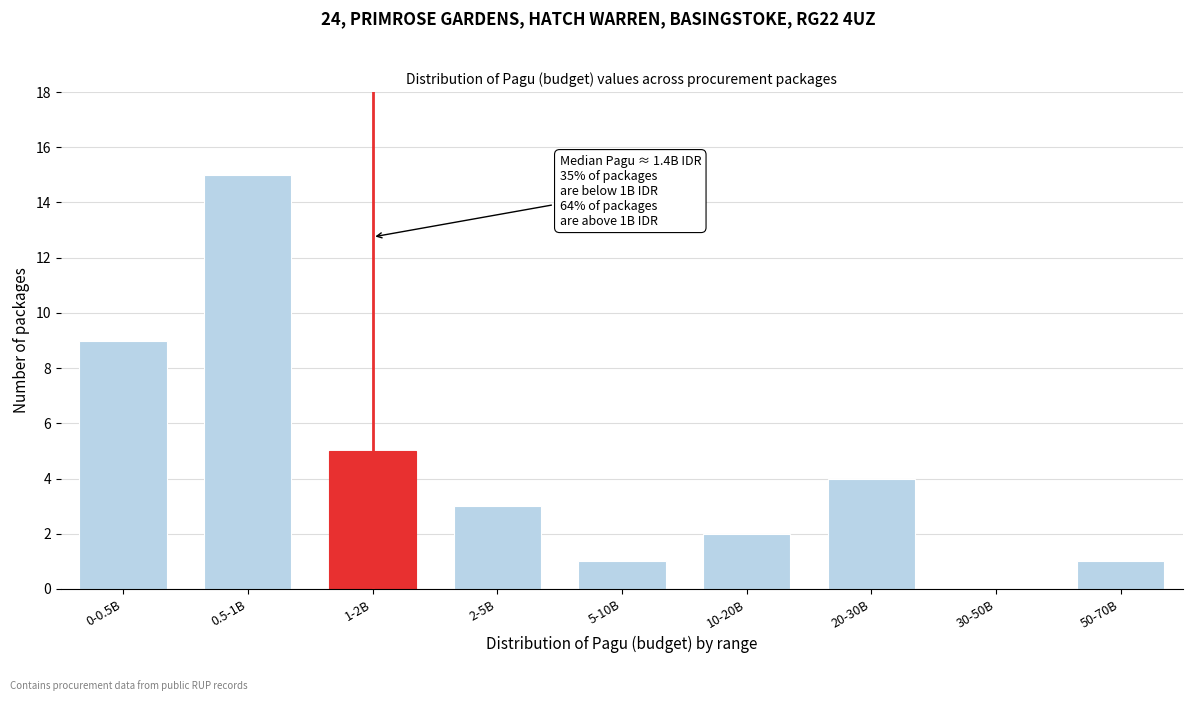

Reading left to right, what are all the values shown in this chart?

0-0.5B=9	0.5-1B=15	1-2B=5	2-5B=3	5-10B=1	10-20B=2	20-30B=4	30-50B=0	50-70B=1